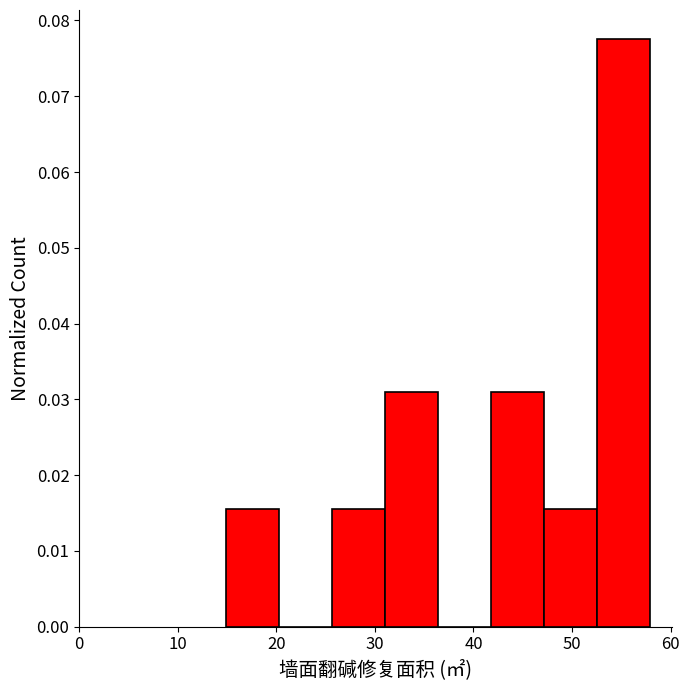

Over which range of the x-axis is the bar tallest?

53 to 58